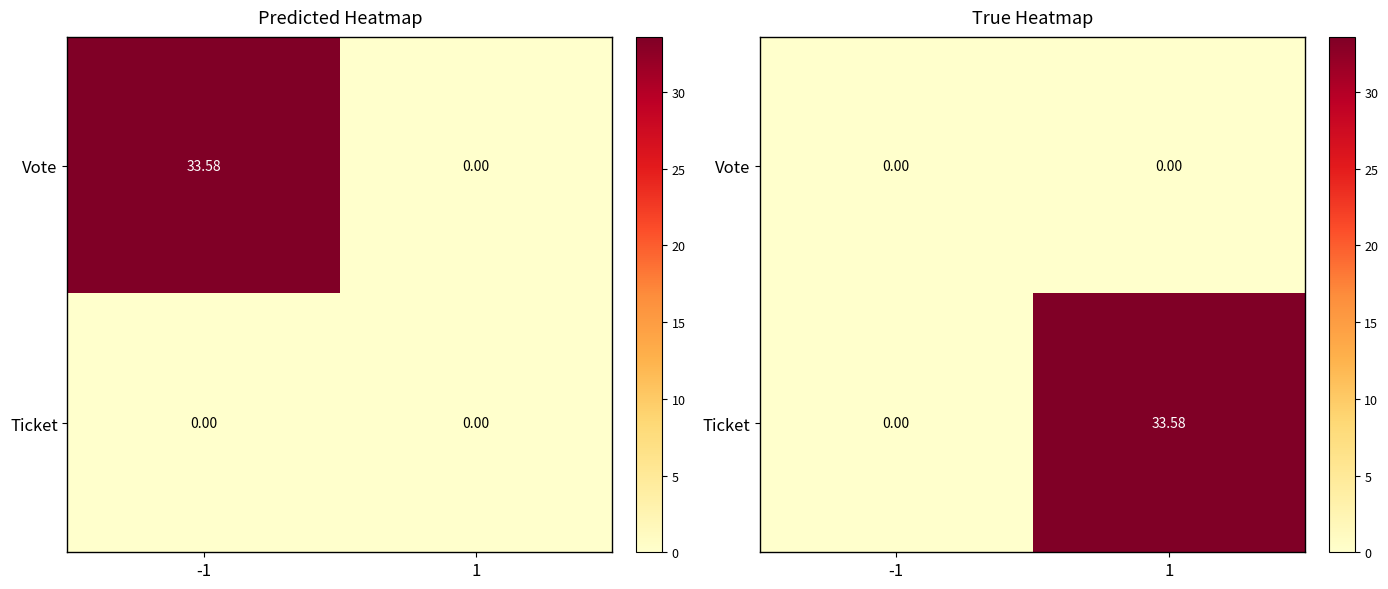

Which series has the widest spread of values?

Ticket